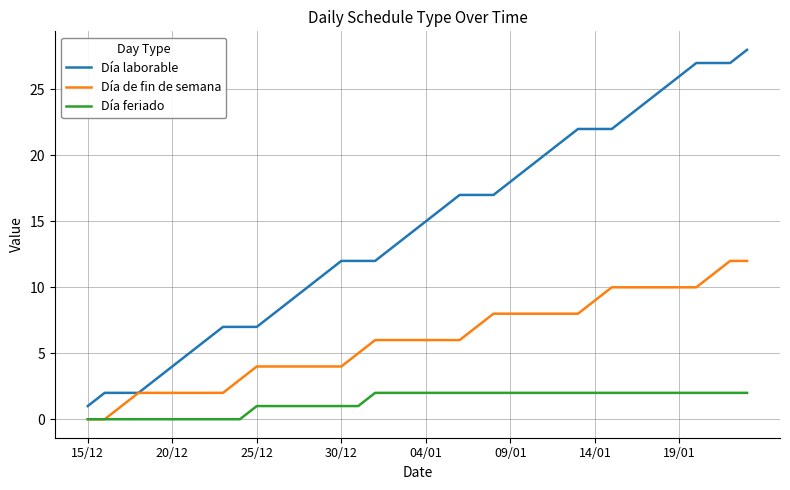

Which series has the largest total across all categories?

Día laborable